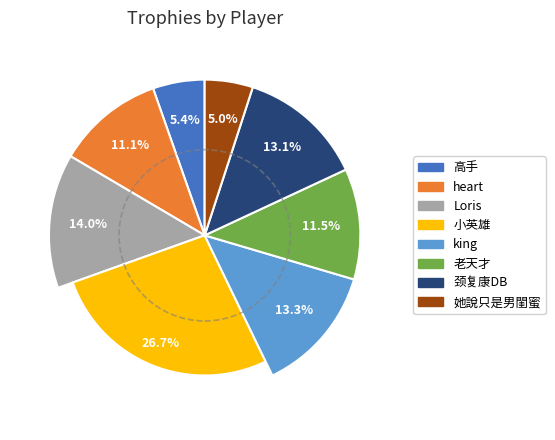

The 她說只是男閨蜜 slice represents 5% of the pie. True or false?

True